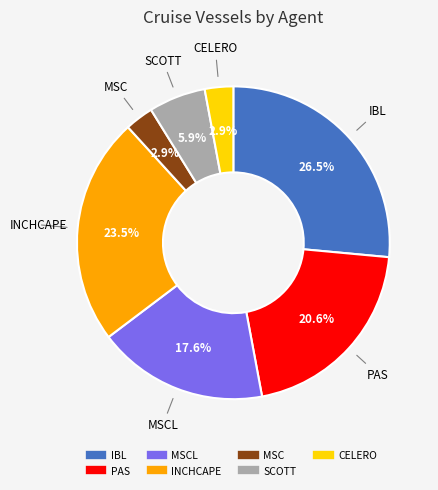

Is there any slice that represents more than half of the pie?

No